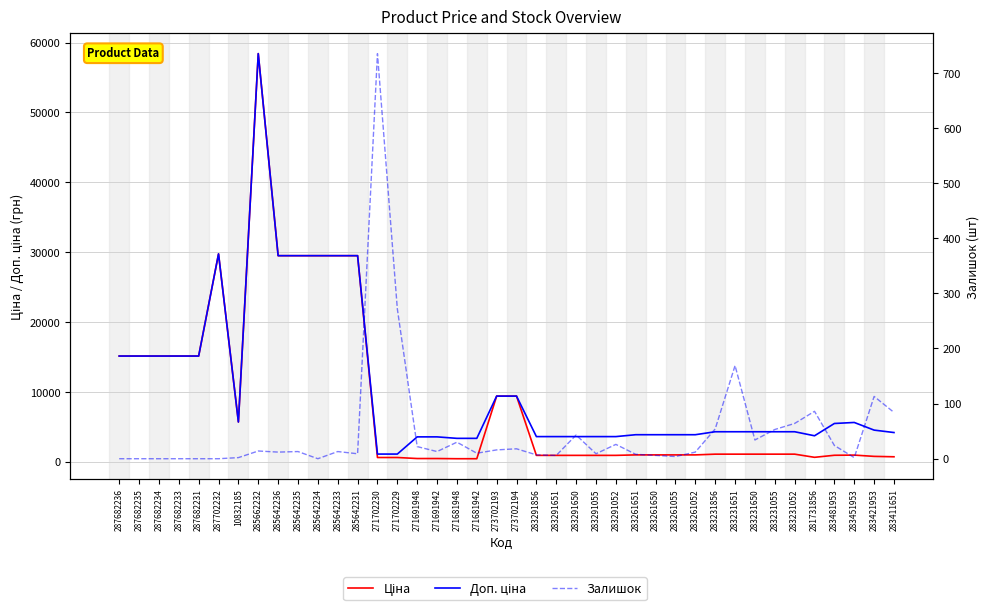

Reading right to left, what are all the values shown in this chart?

Ціна: 283411651=694.3	283421953=752.2	283451953=934.5	283481953=910.4	281731856=617.0	283231052=1069.8	283231055=1069.8	283231650=1069.8	283231651=1069.8	283231856=1069.8	283261052=963.5	283261055=963.5	283261650=963.5	283261651=963.5	283291052=895.9	283291055=895.9	283291650=895.9	283291651=895.9	283291856=895.9	273702194=9384.0	273702193=9384.0	271681942=416.6	271681948=416.6	271691942=443.1	271691948=443.1	271702229=589.9	271702230=589.9	285642231=29491.5	285642233=29491.5	285642234=29491.5	285642235=29491.5	285642236=29491.5	285662232=58426.5	10832185=5673.8	287702232=29747.2	287682231=15120.0	287682233=15120.0	287682234=15120.0	287682235=15120.0	287682236=15120.0
Доп. ціна: 283411651=4165.6	283421953=4513.3	283451953=5607.2	283481953=5462.3	281731856=3701.9	283231052=4279.1	283231055=4279.1	283231650=4279.1	283231651=4279.1	283231856=4279.1	283261052=3854.0	283261055=3854.0	283261650=3854.0	283261651=3854.0	283291052=3583.6	283291055=3583.6	283291650=3583.6	283291651=3583.6	283291856=3583.6	273702194=9384.0	273702193=9384.0	271681942=3332.5	271681948=3332.5	271691942=3545.0	271691948=3545.0	271702229=1081.7	271702230=1081.7	285642231=29491.5	285642233=29491.5	285642234=29491.5	285642235=29491.5	285642236=29491.5	285662232=58426.5	10832185=5673.8	287702232=29747.2	287682231=15120.0	287682233=15120.0	287682234=15120.0	287682235=15120.0	287682236=15120.0
Залишок: 283411651=84.0	283421953=113.0	283451953=2.0	283481953=24.0	281731856=86.0	283231052=64.0	283231055=53.0	283231650=34.0	283231651=169.0	283231856=54.0	283261052=12.0	283261055=4.0	283261650=6.0	283261651=8.0	283291052=26.0	283291055=9.0	283291650=43.0	283291651=6.0	283291856=7.0	273702194=18.0	273702193=16.0	271681942=10.0	271681948=30.0	271691942=13.0	271691948=22.0	271702229=272.0	271702230=735.0	285642231=9.0	285642233=13.0	285642234=0.0	285642235=13.0	285642236=12.0	285662232=14.0	10832185=2.0	287702232=0.0	287682231=0.0	287682233=0.0	287682234=0.0	287682235=0.0	287682236=0.0